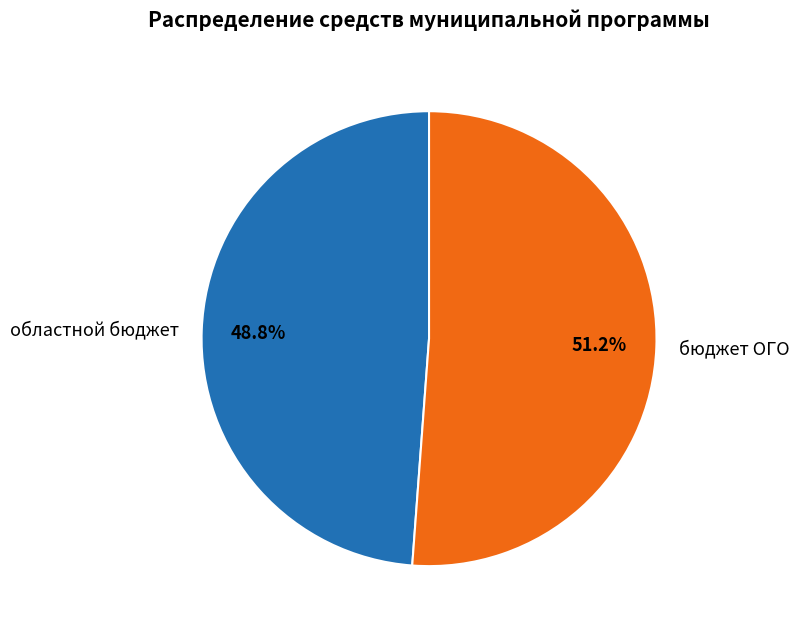

Which category has the biggest portion of the pie?

бюджет ОГО